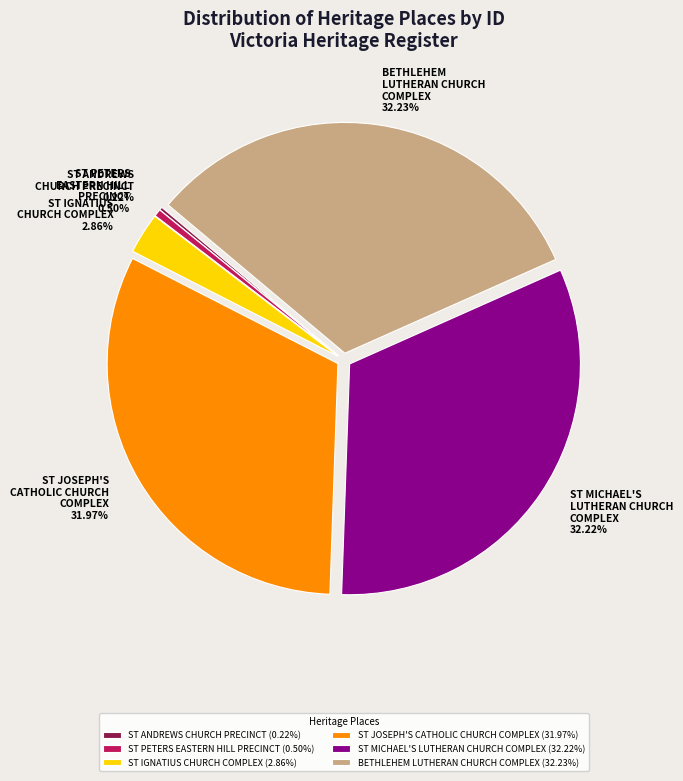

To the nearest percent, what is the difference between the largest and smallest slice percentages?

32%